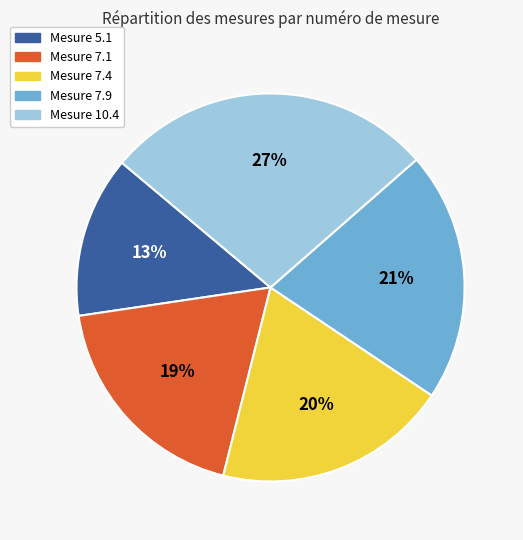

Do Mesure 5.1 and Mesure 10.4 together represent more than half of the pie?

No